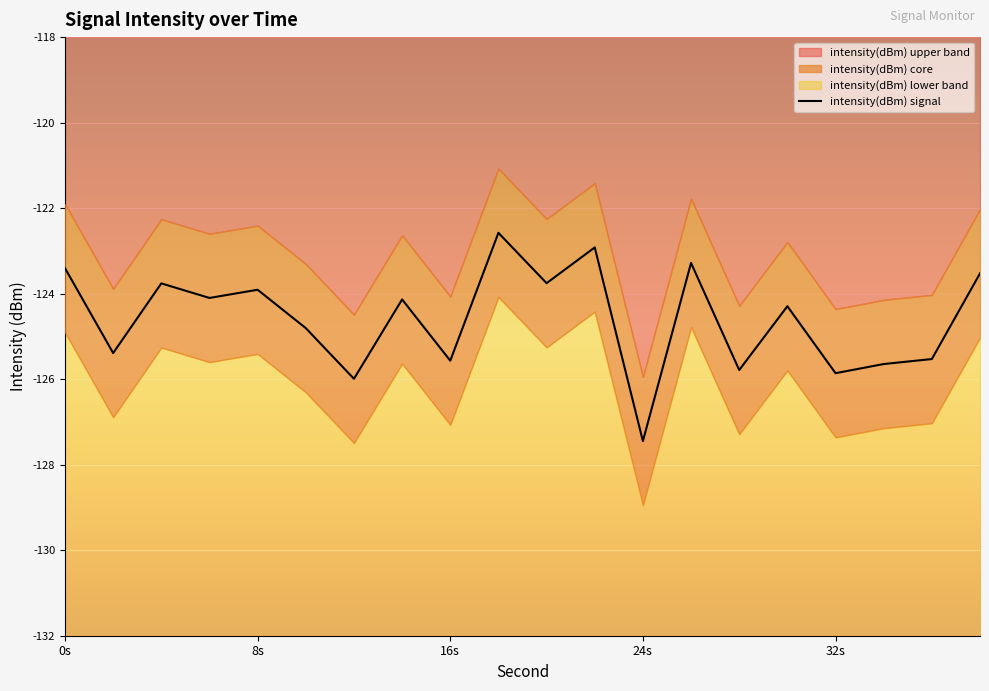

Which category has the lowest value in the intensity(dBm) signal series?

24s